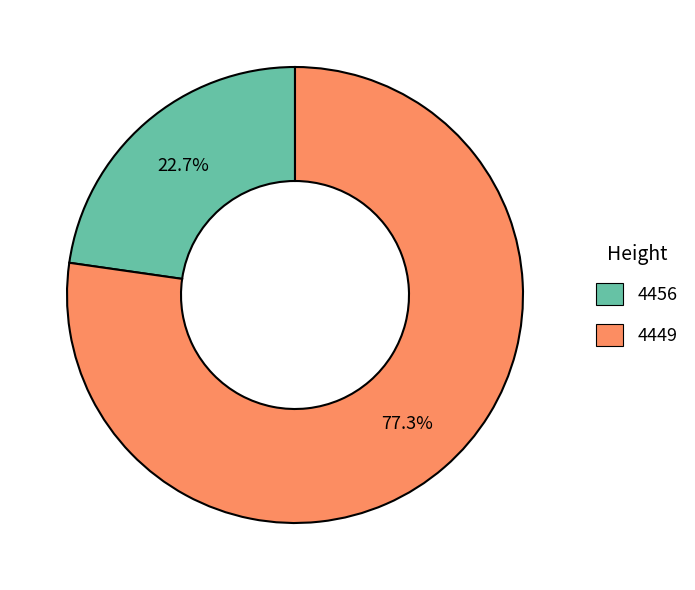

To the nearest percent, what is the average slice percentage?

50%